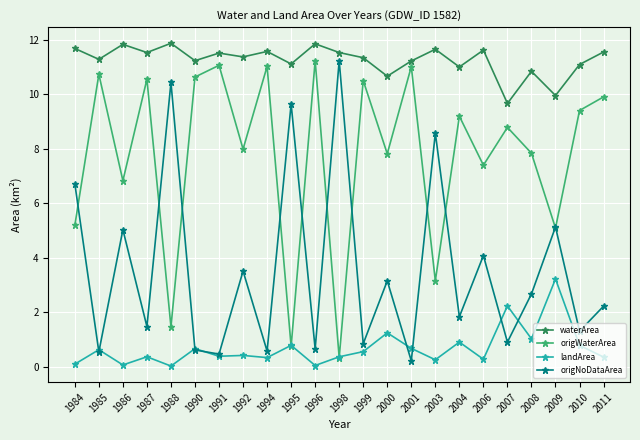

Rank the series at 2000 from highest to lowest value.

waterArea, origWaterArea, origNoDataArea, landArea